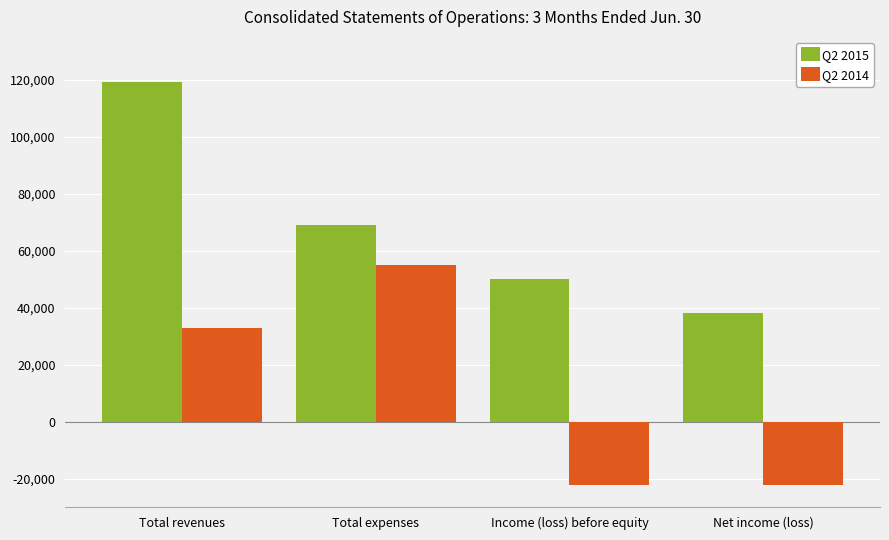

How many series are shown in this chart?

2